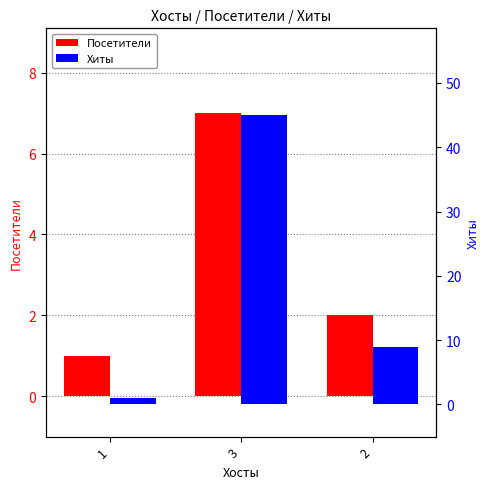

At which label does Хиты first exceed 9?

3